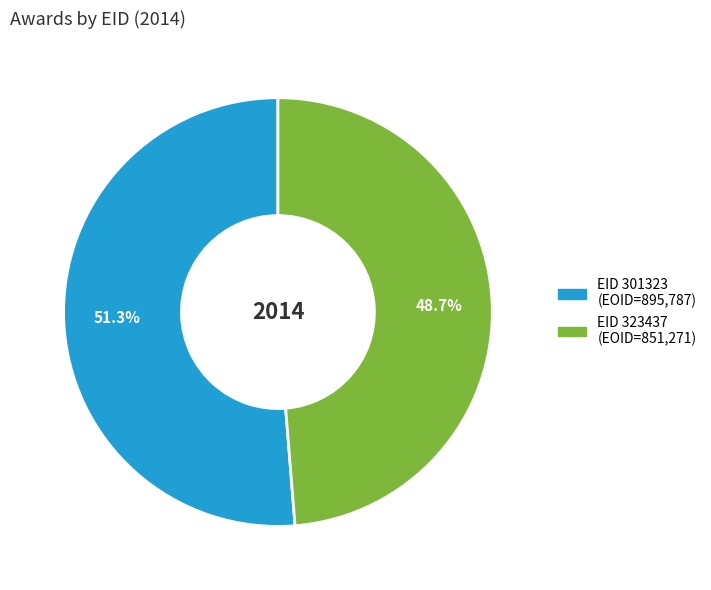

Is there any slice that represents more than half of the pie?

Yes